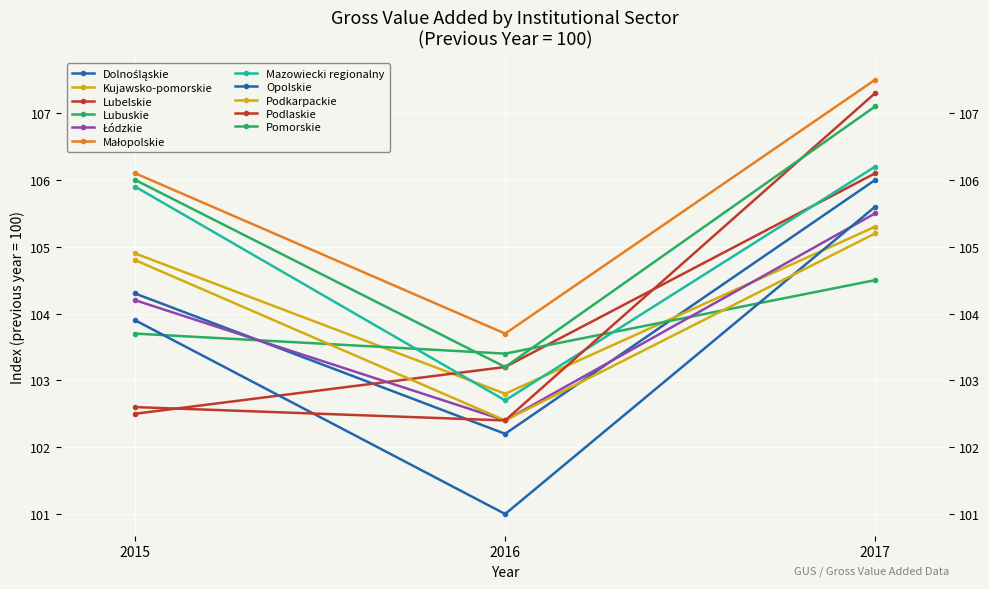

What is the value of the Total (Ogółem) point at the 1st from the left?

104.3